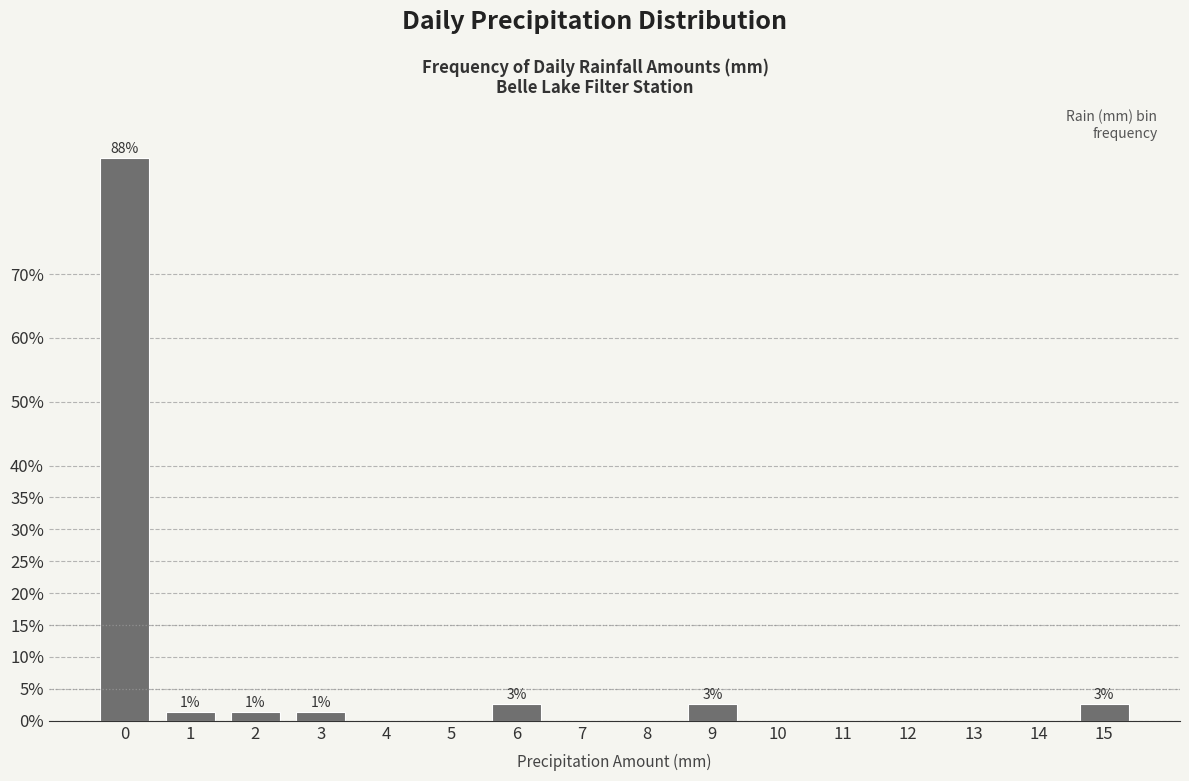

Reading left to right, list all the values displayed in this chart.

0=88.2	1=1.3	2=1.3	3=1.3	4=0.0	5=0.0	6=2.6	7=0.0	8=0.0	9=2.6	10=0.0	11=0.0	12=0.0	13=0.0	14=0.0	15=2.6